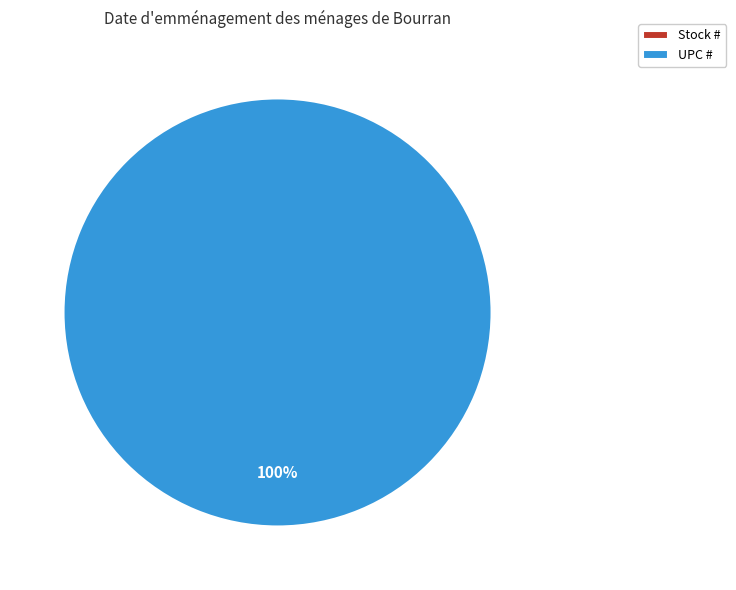

What is the majority slice?

UPC #